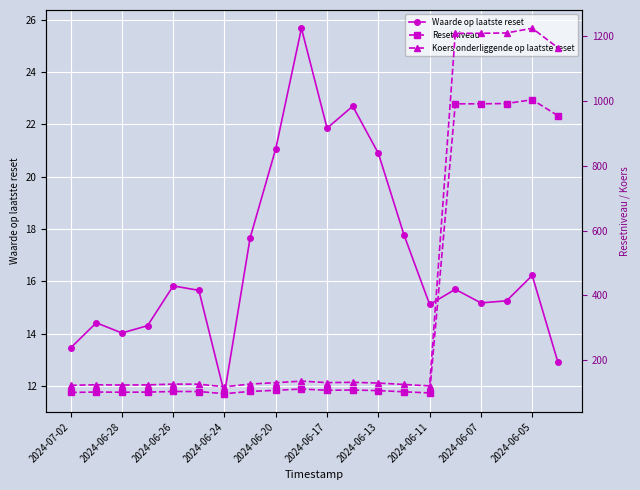

True or false: Waarde op laatste reset has more than 1 points higher than both neighbors.

True